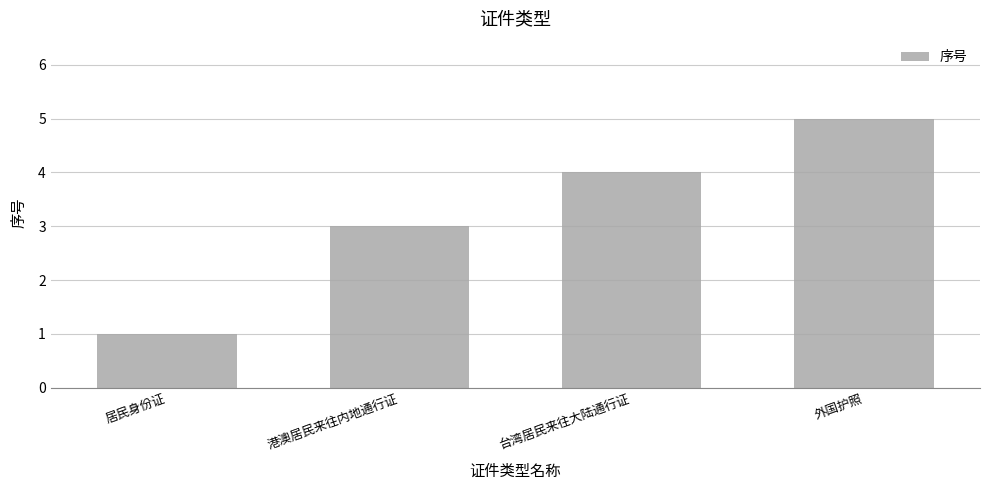

What is the greatest value displayed?

5